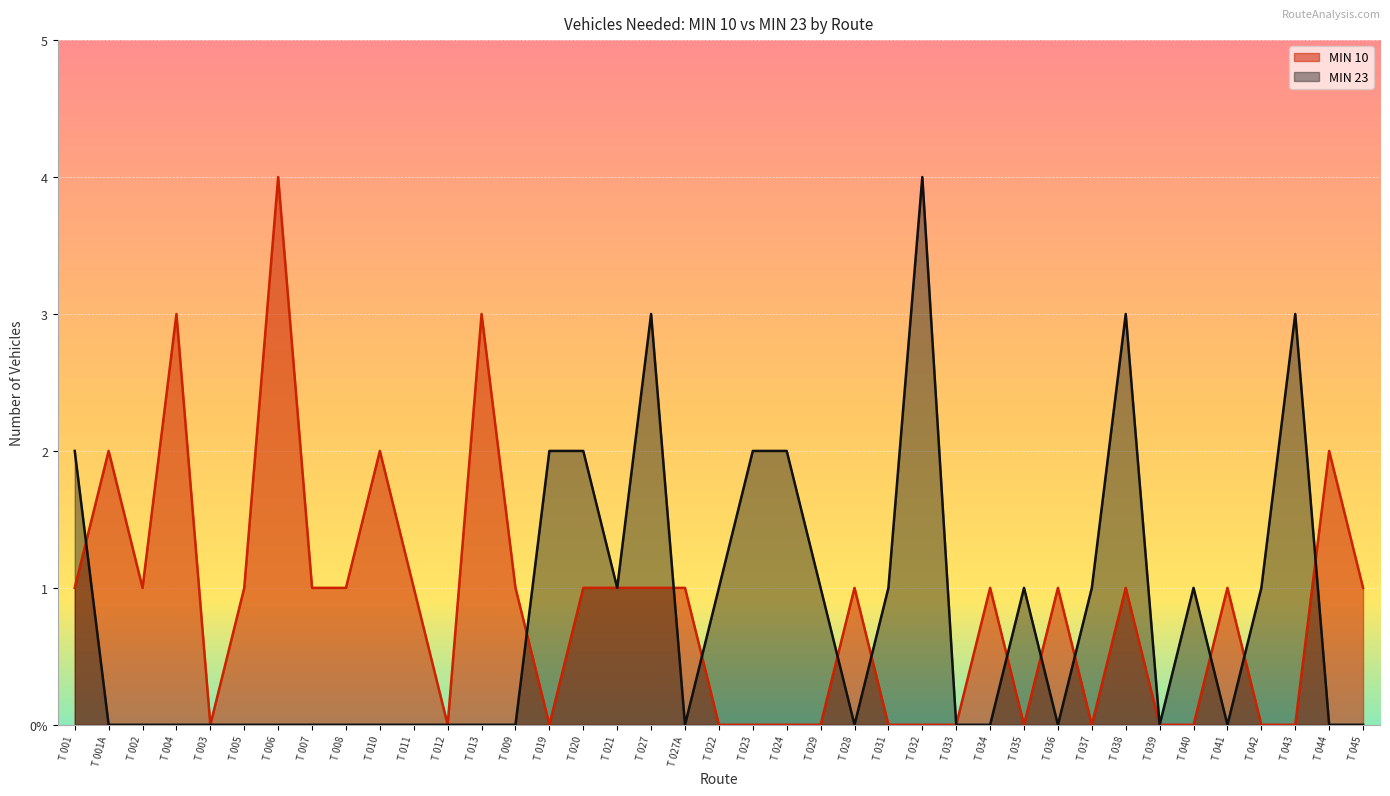

What is the spread (max minus min) of values at T 006?

4